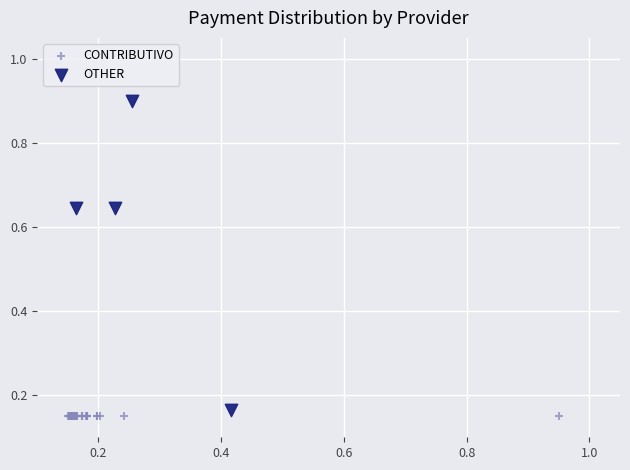

Which series reaches the maximum Y coordinate?

OTHER